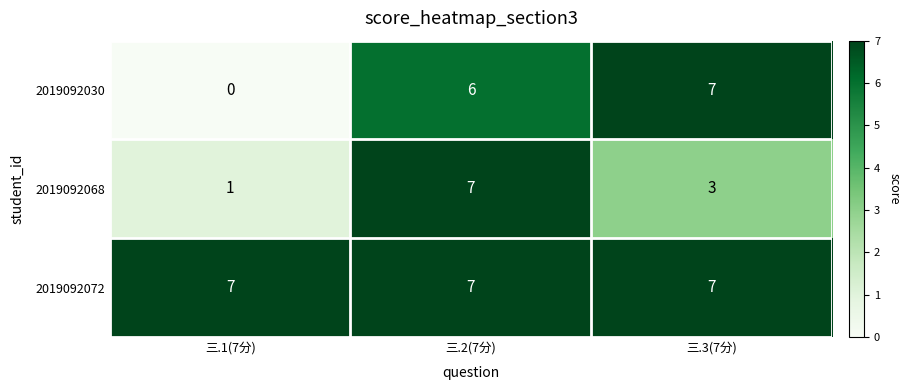

The 2019092030 series shows -3 at 三.1(7分). True or false?

False